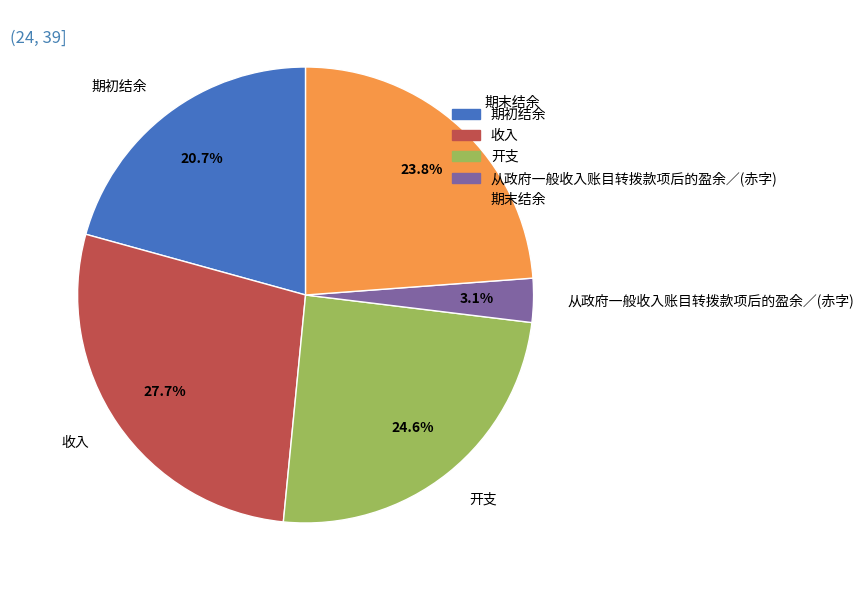

Count the number of slices in the pie.

5